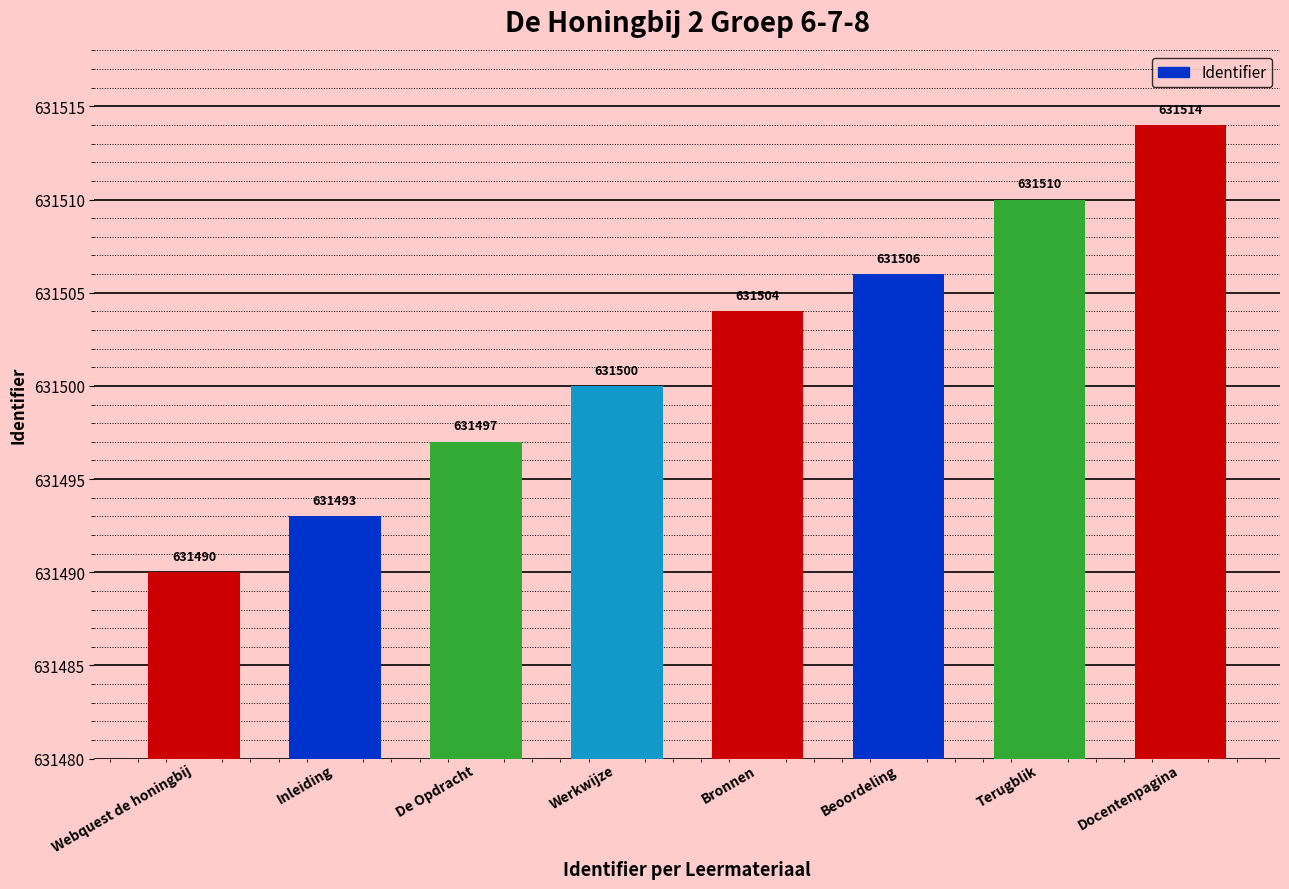

How many distinct data groups are displayed?

1